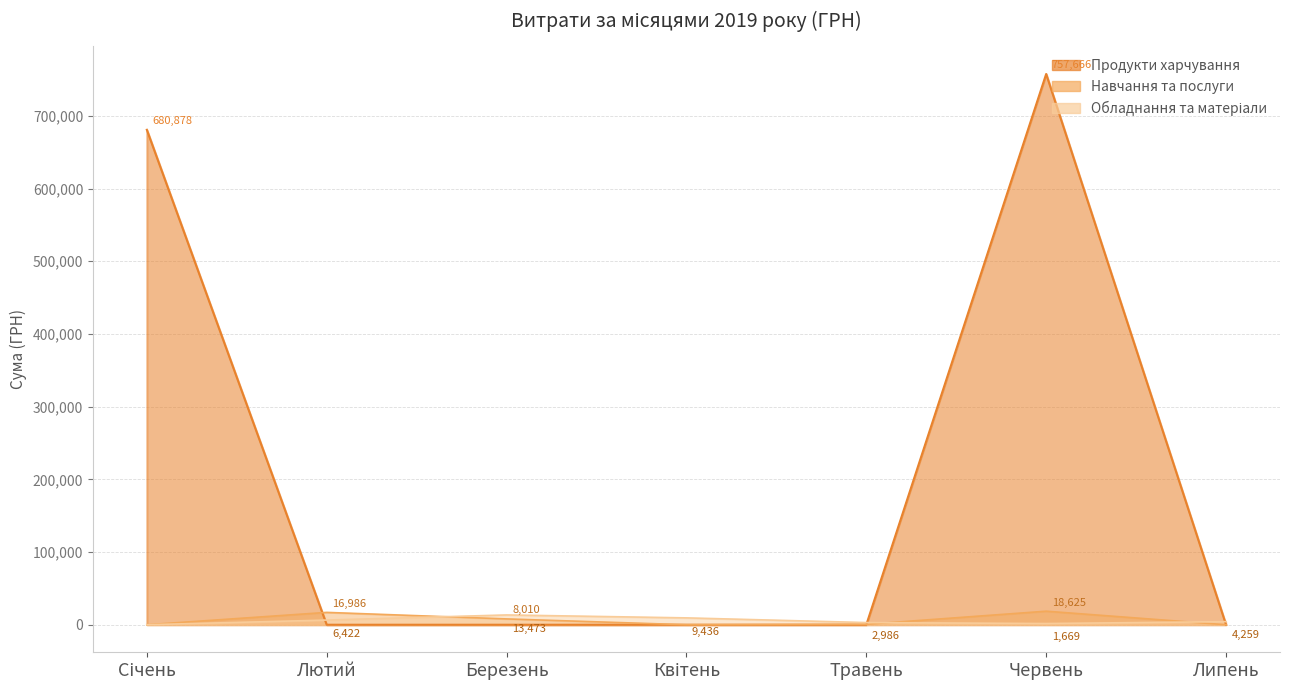

Between 0 and 4, which series saw the biggest shift?

Продукти харчування